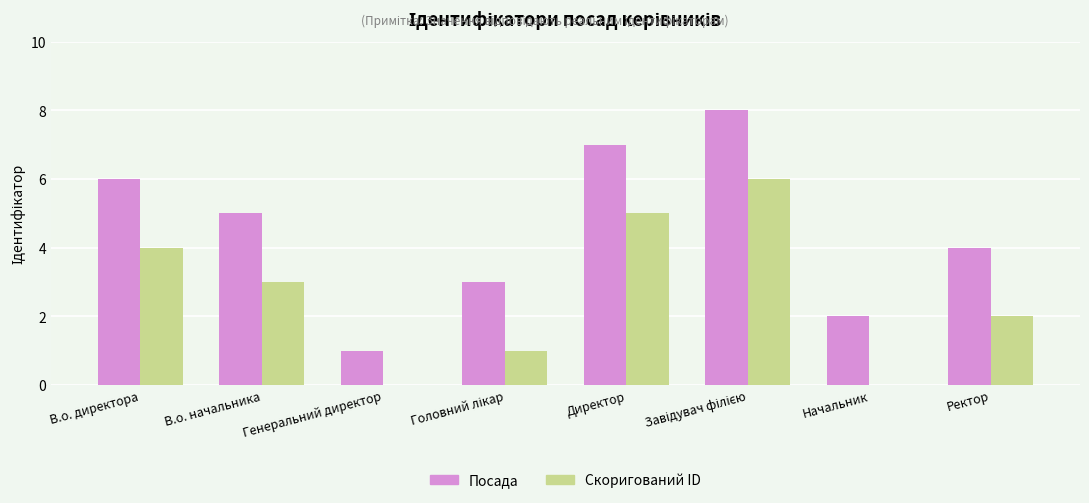

What is the greatest value displayed?

8